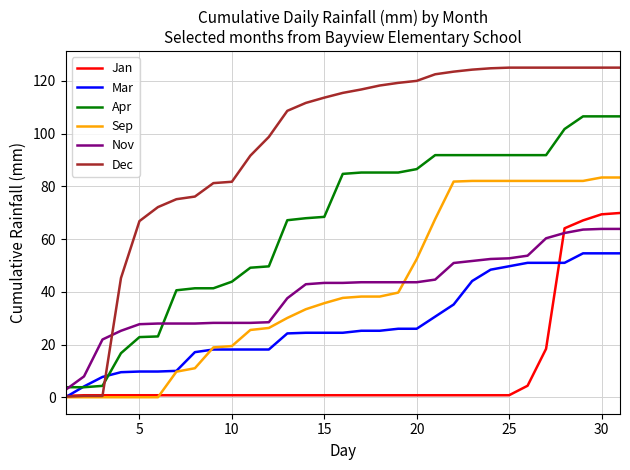

Which series has the largest total across all categories?

Dec